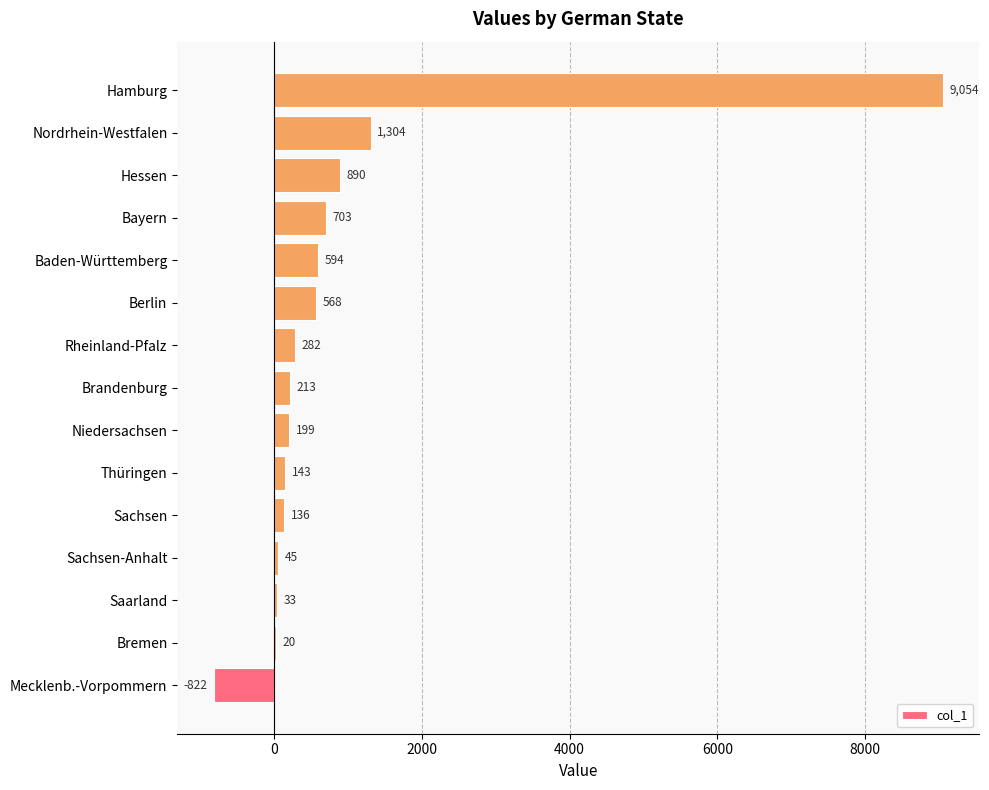

At which label is the value closest to 4116?

Nordrhein-Westfalen